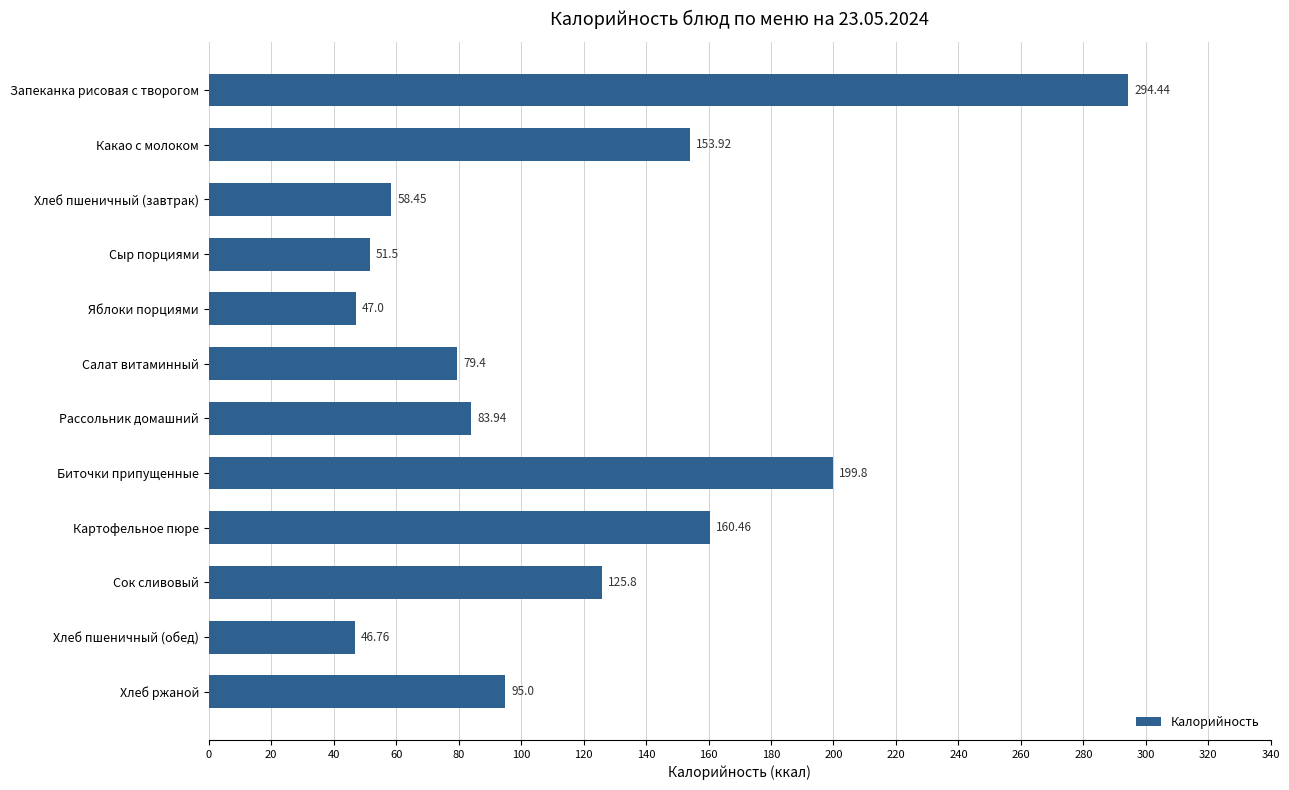

What is the sum of all values?

1396.5